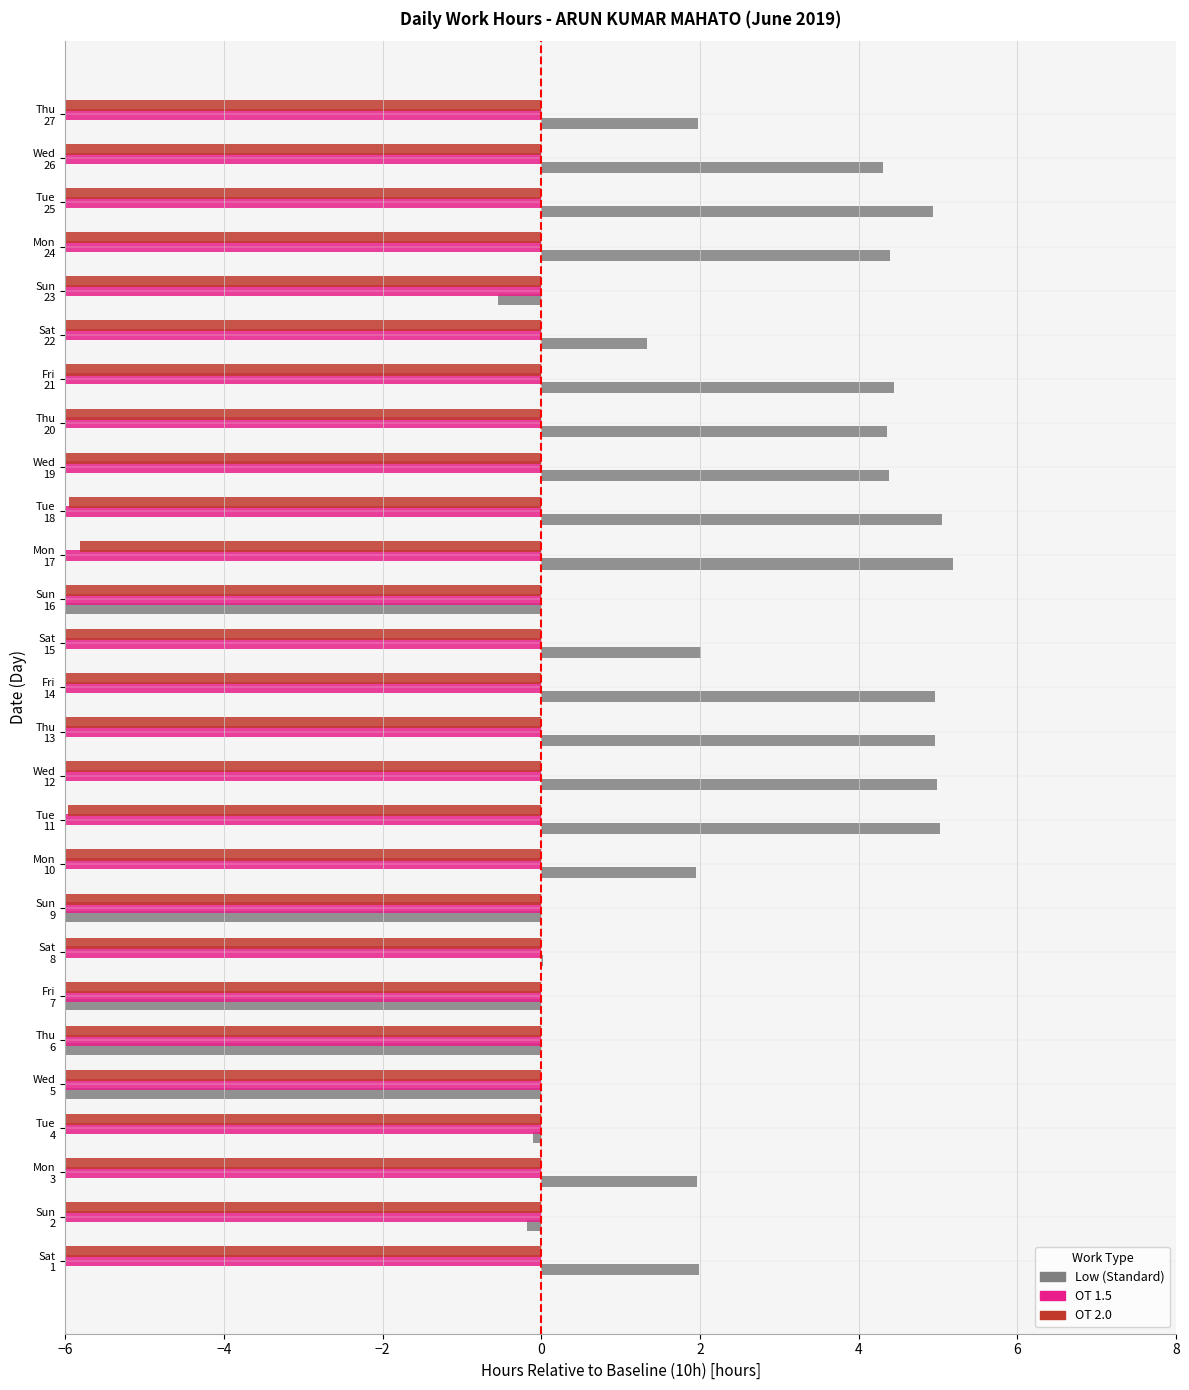

How many data points in OT 1.5 are above -10?

12